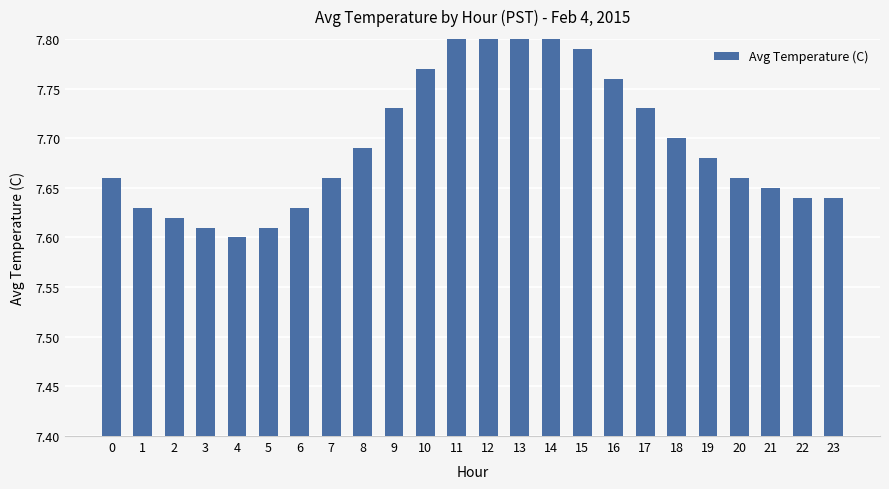

List the labels in order of value, largest first.

13, 12, 14, 11, 15, 10, 16, 9, 17, 18, 8, 19, 0, 7, 20, 21, 22, 23, 1, 6, 2, 3, 5, 4